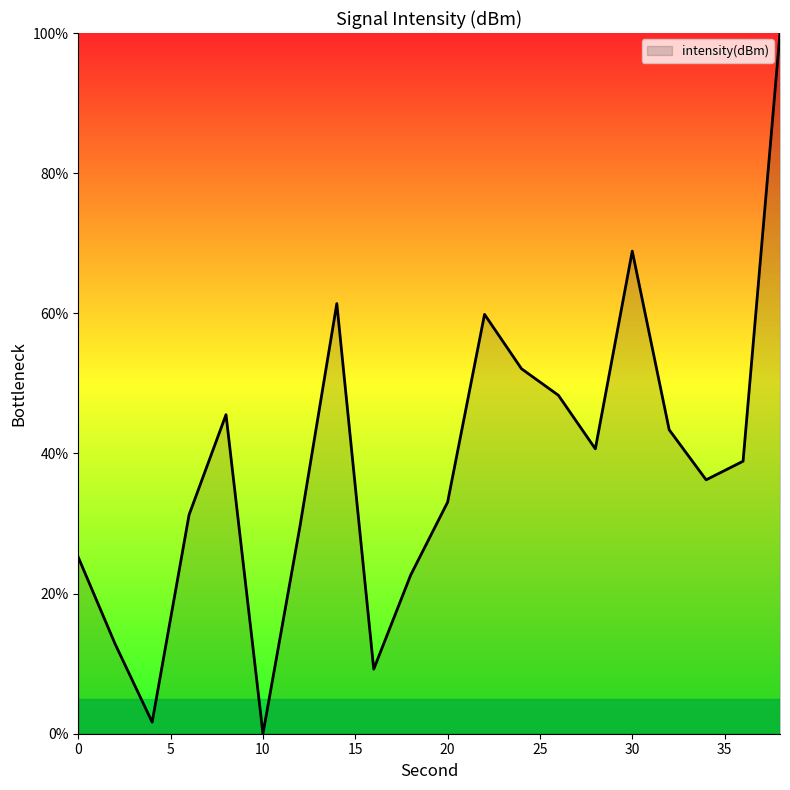

Count the number of categories in the chart.

20